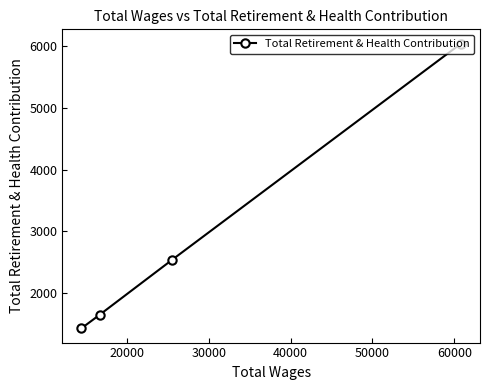

What is the smallest value displayed?

1432